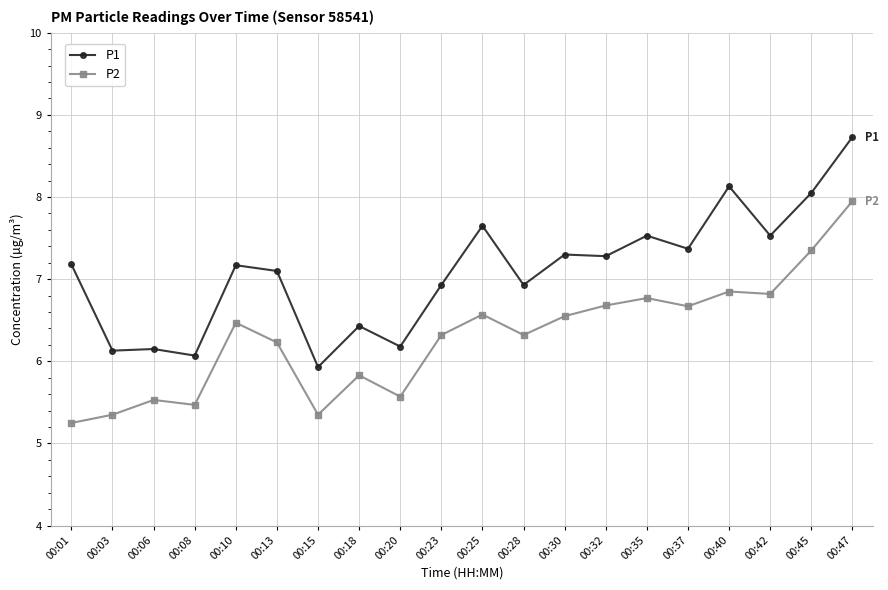

Which series has the largest range (max minus min)?

P1